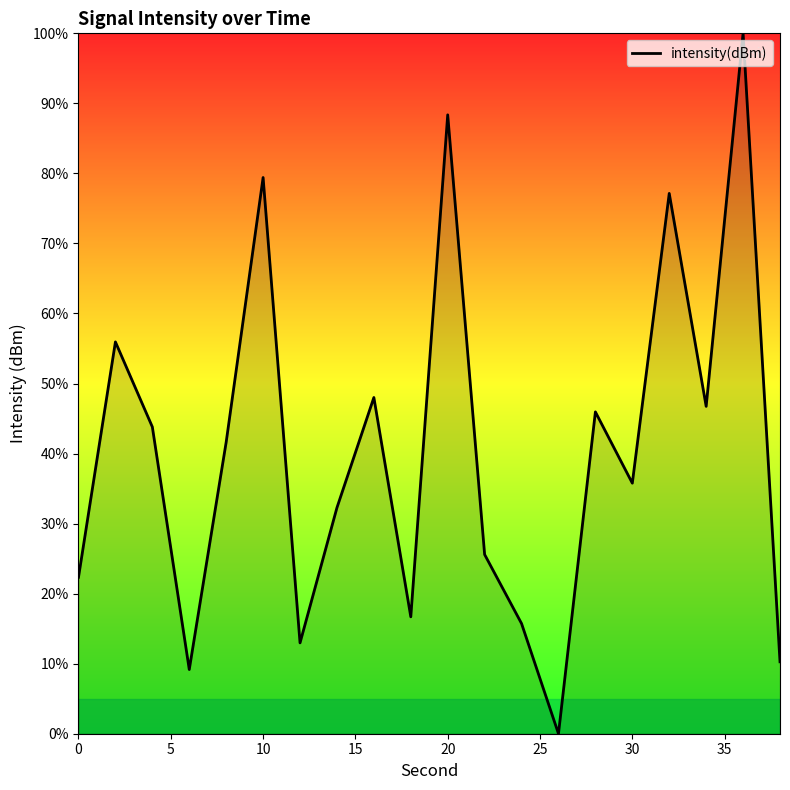

True or false: there are more than 2 points higher than both neighbors.

True